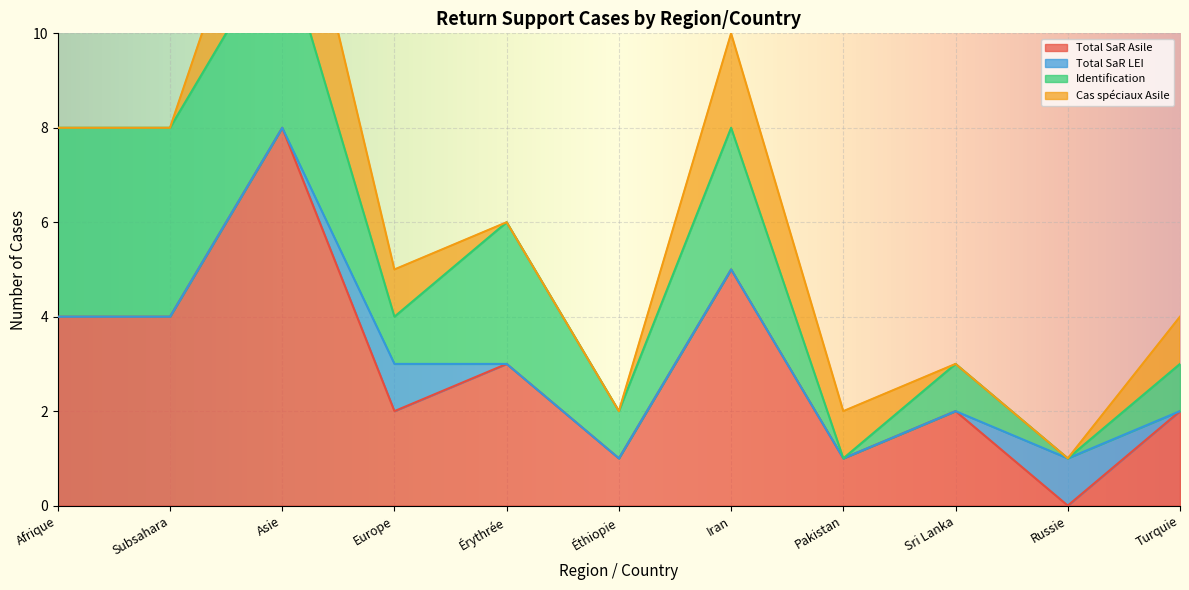

In Identification Asile, how many points are higher than both neighbors (excluding endpoints)?

3